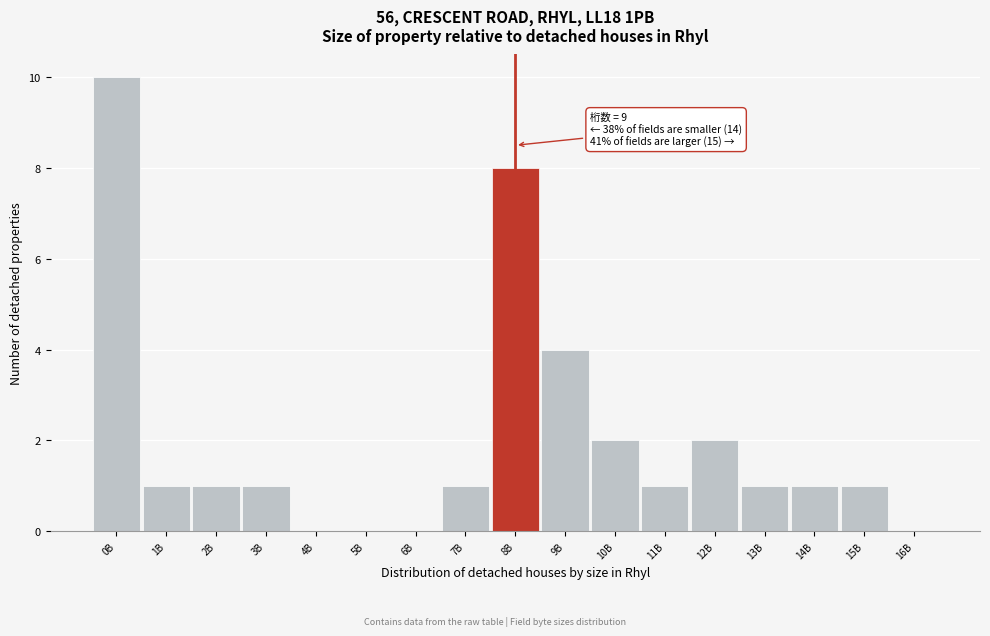

Reading right to left, list all the values displayed in this chart.

16B=0	15B=1	14B=1	13B=1	12B=2	11B=1	10B=2	9B=4	8B=8	7B=1	6B=0	5B=0	4B=0	3B=1	2B=1	1B=1	0B=10